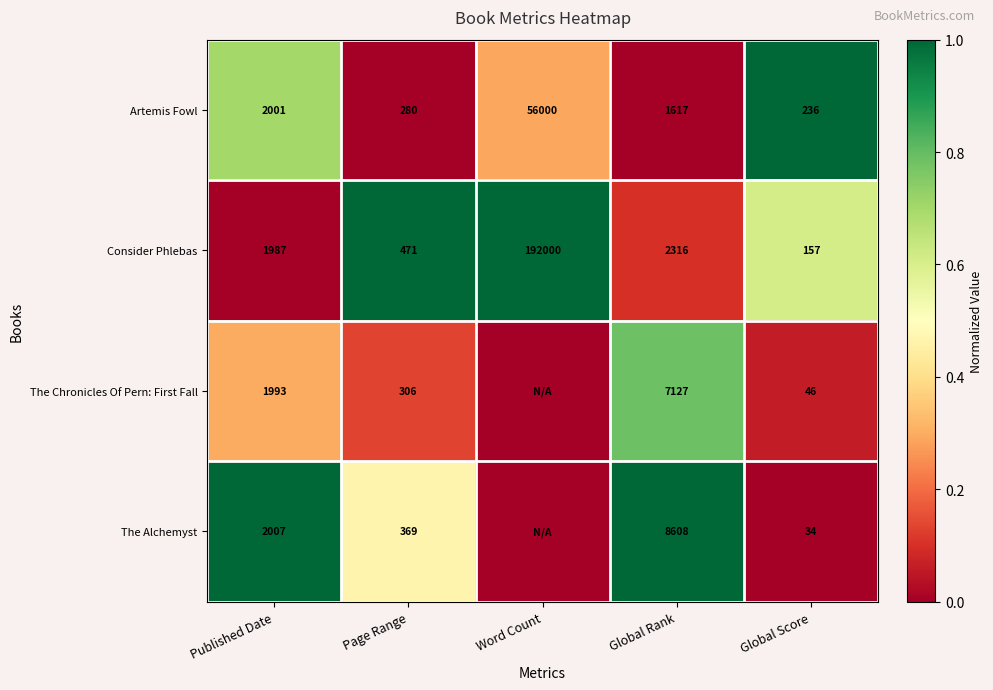

What is the difference between the highest and lowest values at Published Date?

20